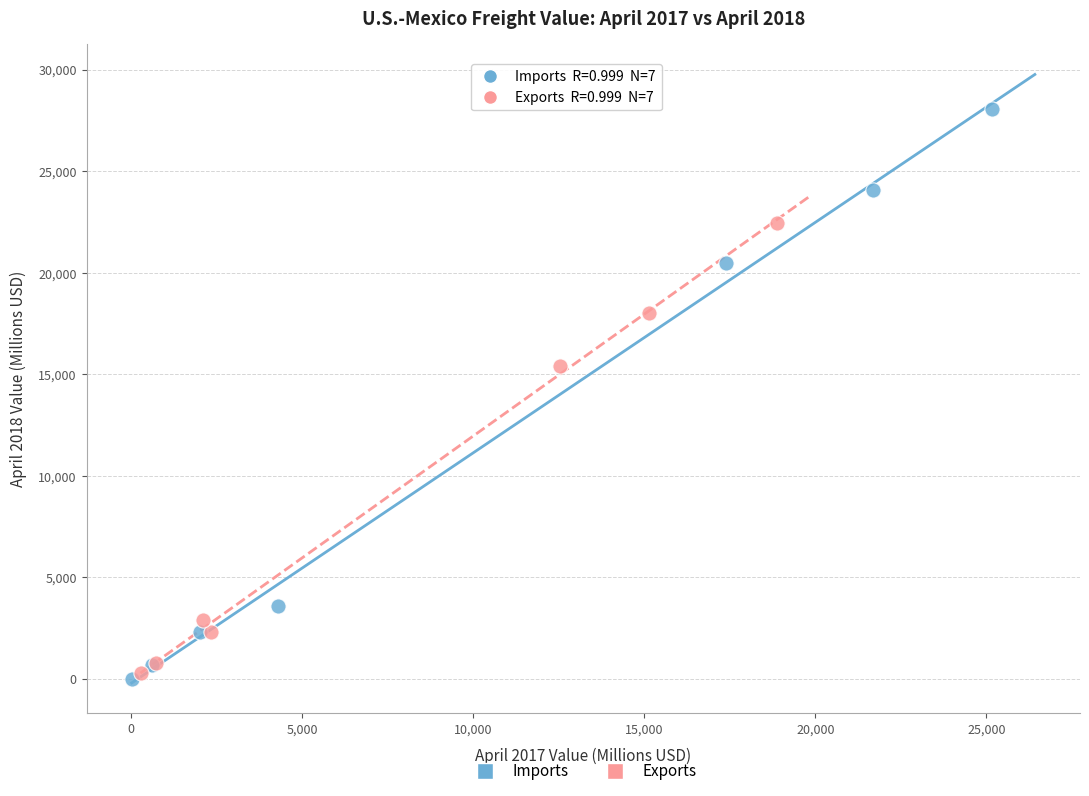

Which series reaches the maximum Y coordinate?

Imports